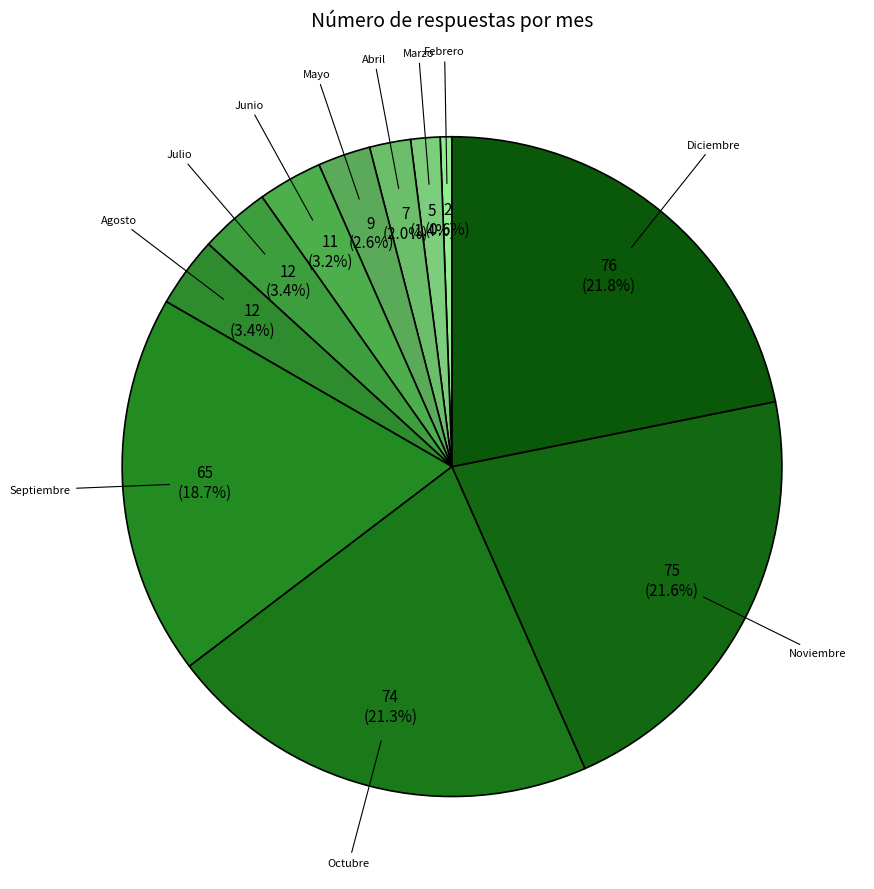

Is there any slice that represents more than half of the pie?

No